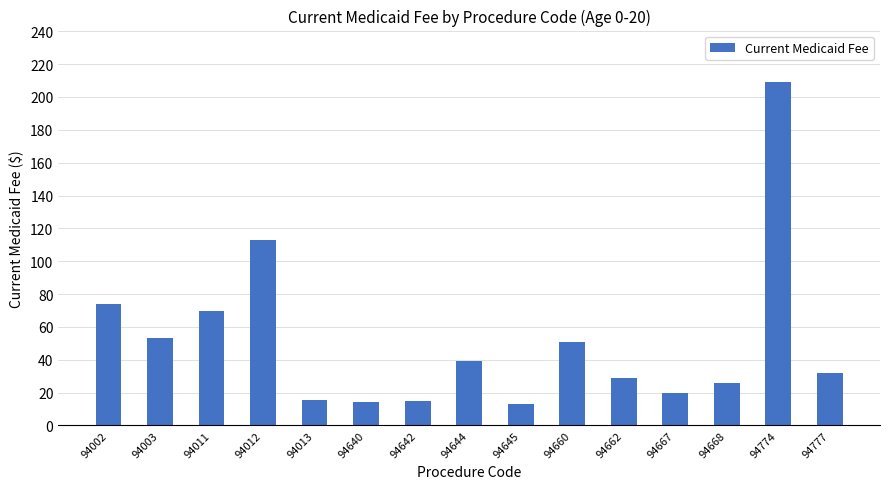

Where does the data first go above 31?

94002